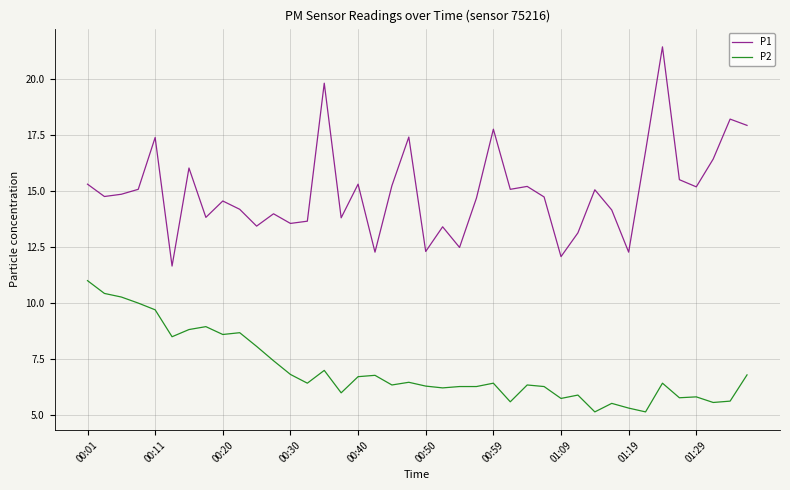

What is the maximum value for P1?

21.4